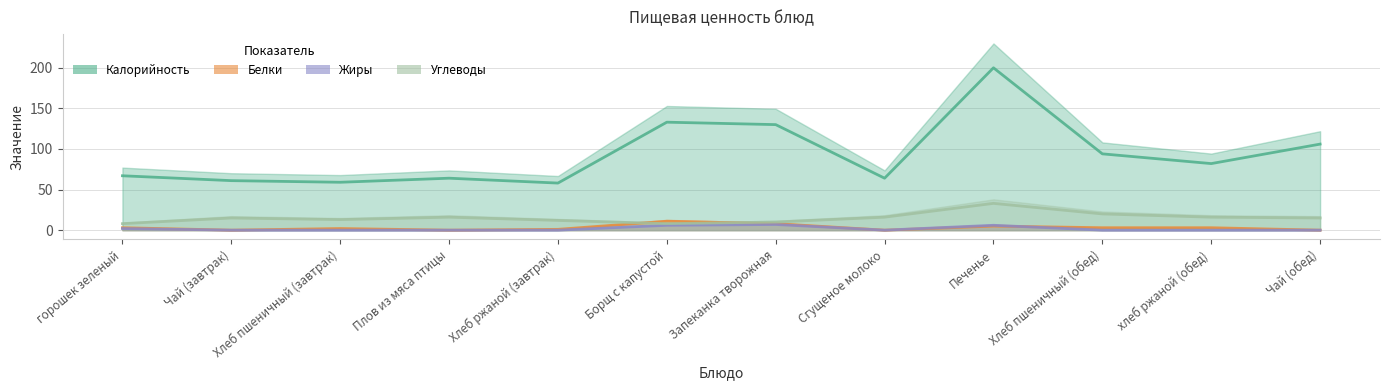

What is the difference between the highest and lowest values at Плов из мяса птицы?

64